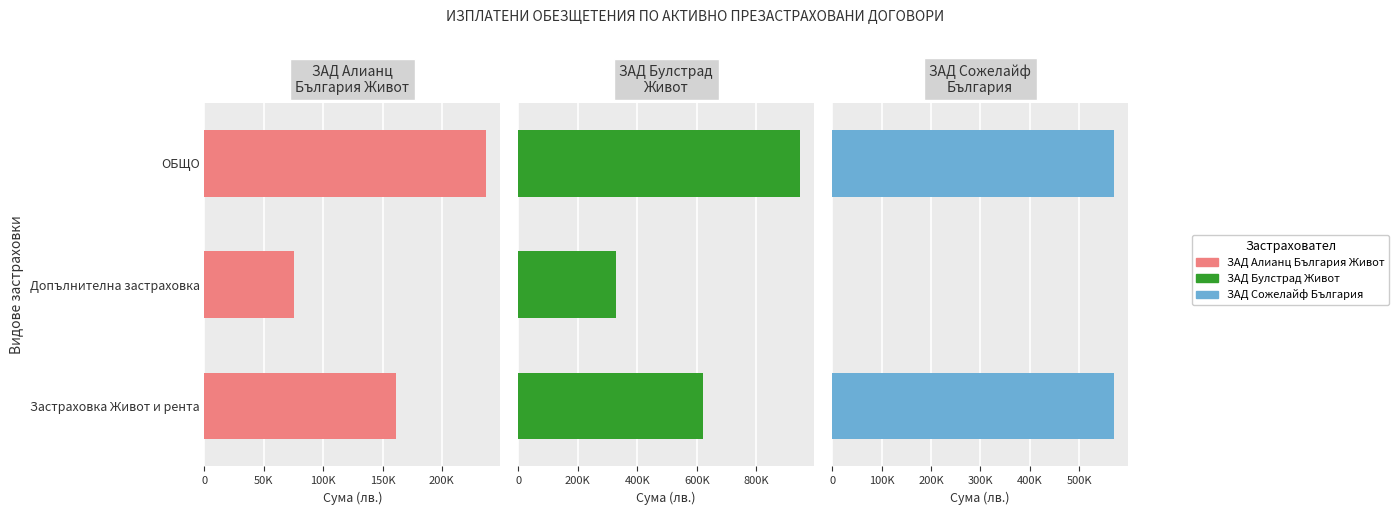

Reading left to right, what are all the values shown in this chart?

ЗАД Алианц България Живот: 161677.5	75583.6	237261.2
ЗАД Булстрад Живот: 620086.6	326787.8	946874.5
ЗАД Сожелайф България: 570465.8	0.0	570465.8